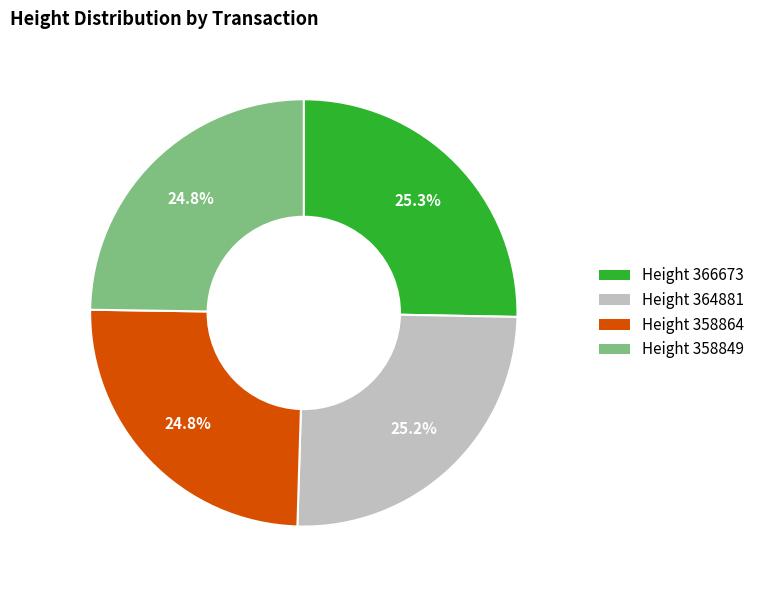

Is there any slice that represents more than half of the pie?

No